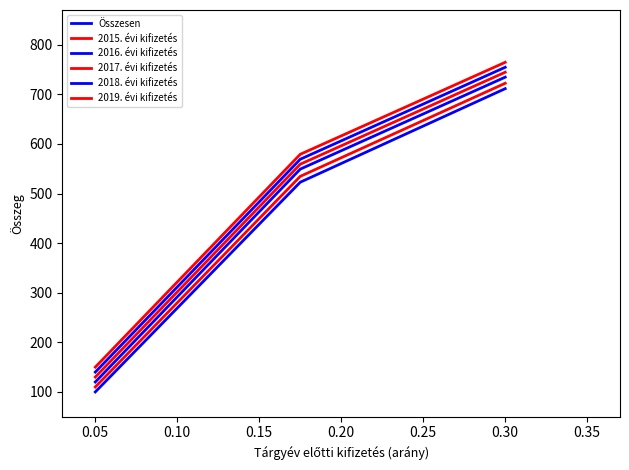

How many lines are shown in the chart?

6